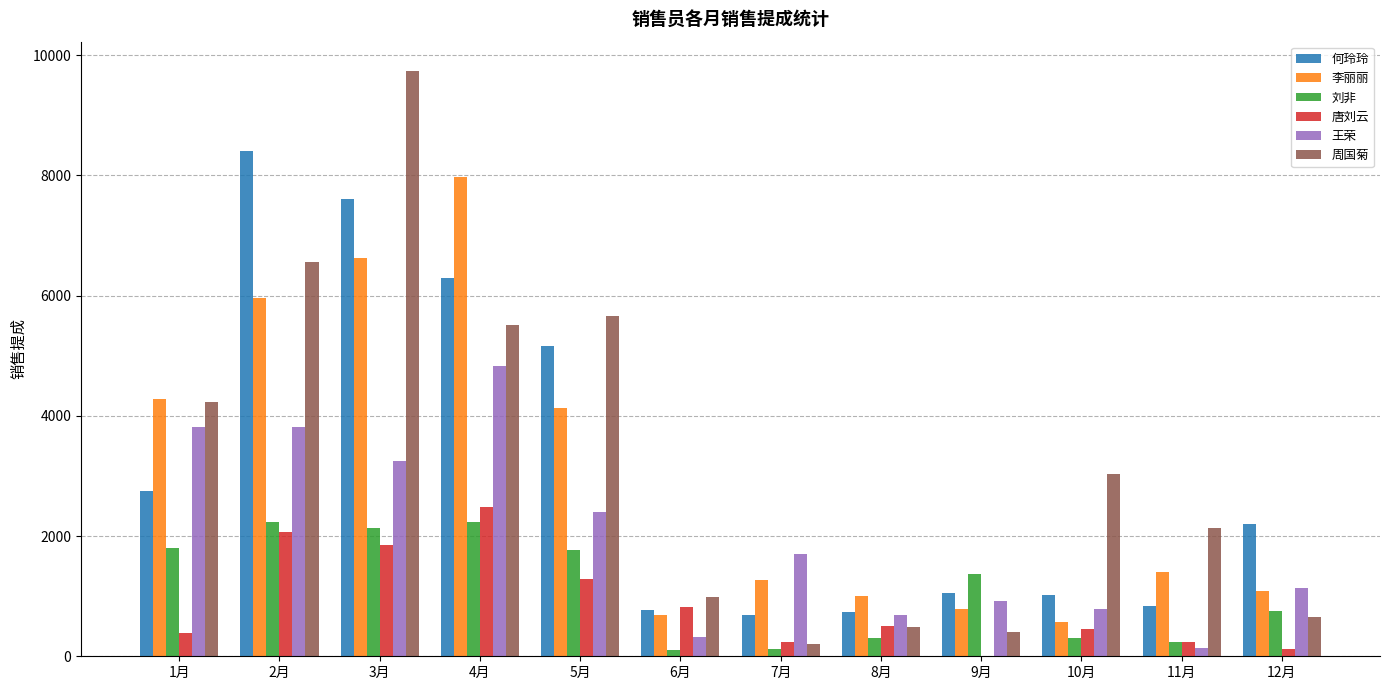

What is the sum of all 李丽丽 values?

35754.7